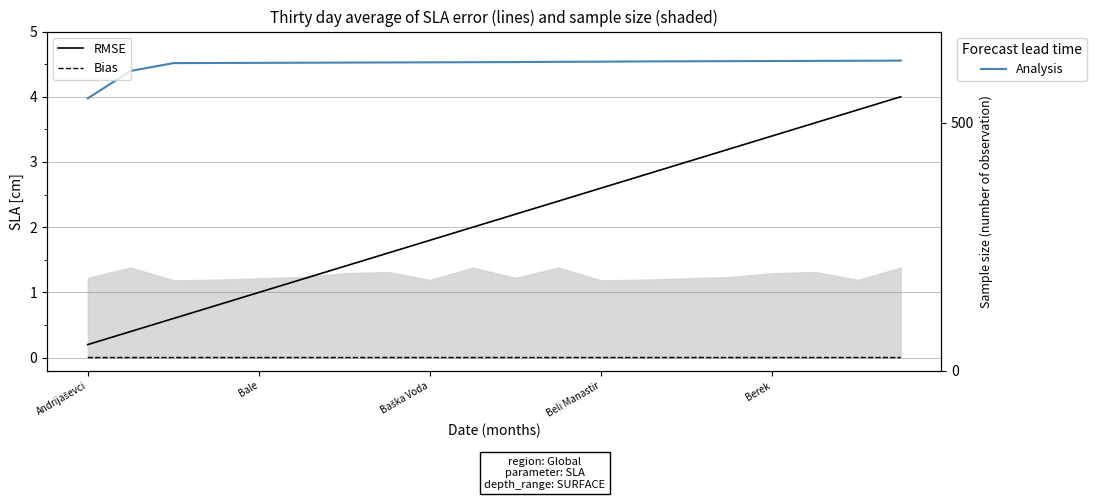

What is the label of the 18th point from the left?

17